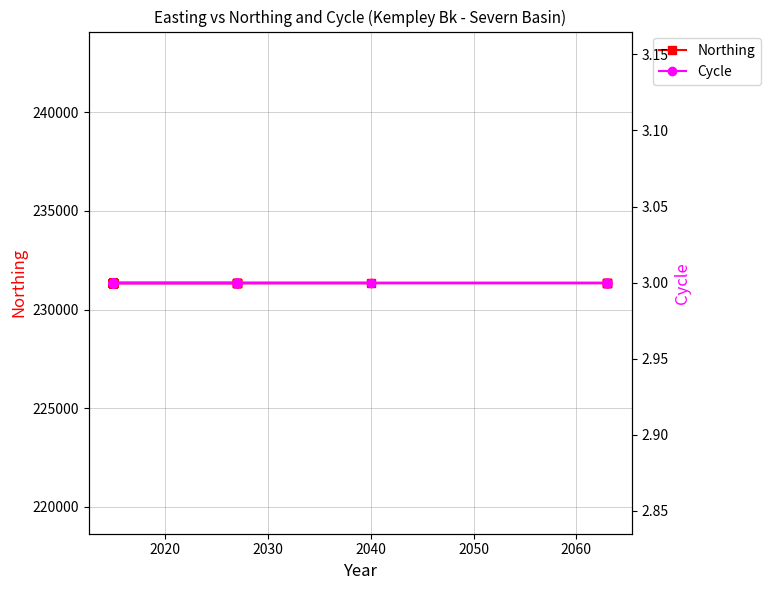

What are all the series names shown in the legend?

Northing, Cycle